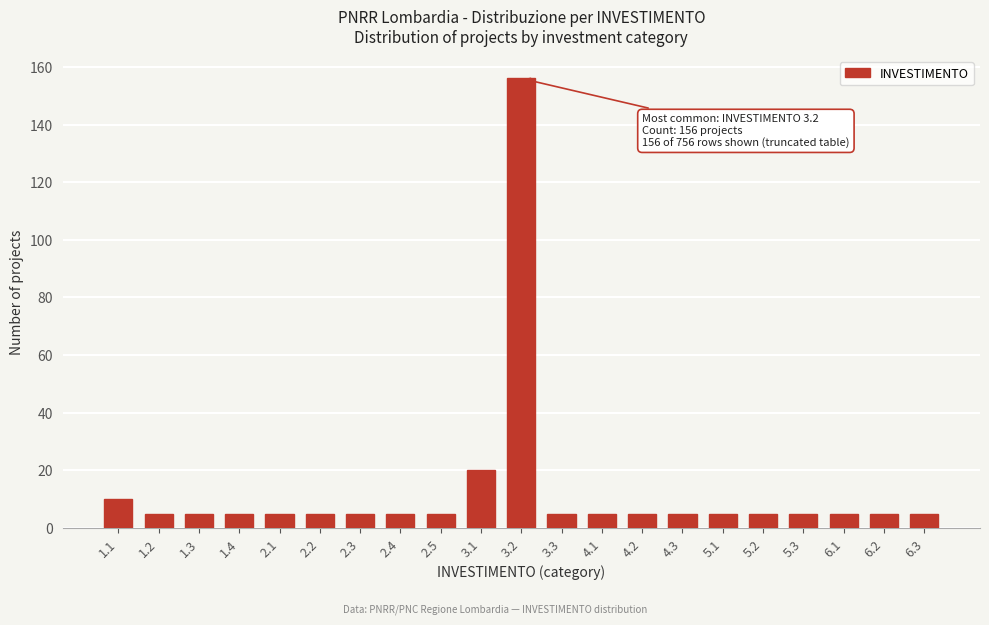

Reading right to left, extract all data points from this chart.

5	5	5	5	5	5	5	5	5	5	156	20	5	5	5	5	5	5	5	5	10